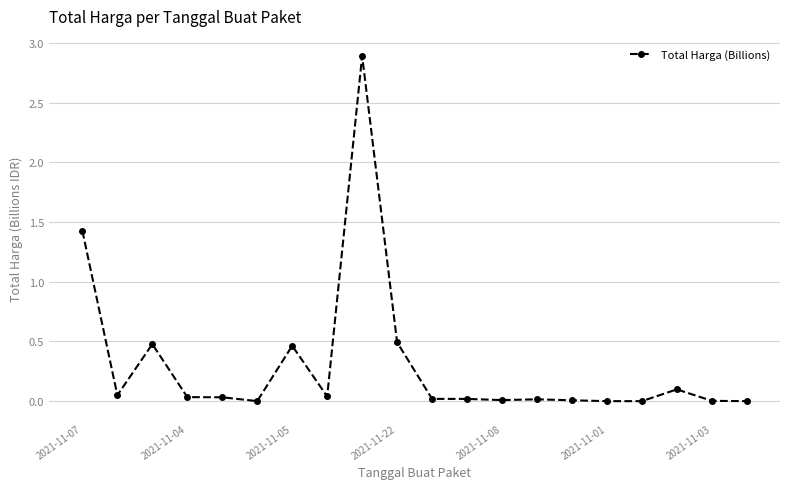

What is the value of the 9th point from the left?

2.9